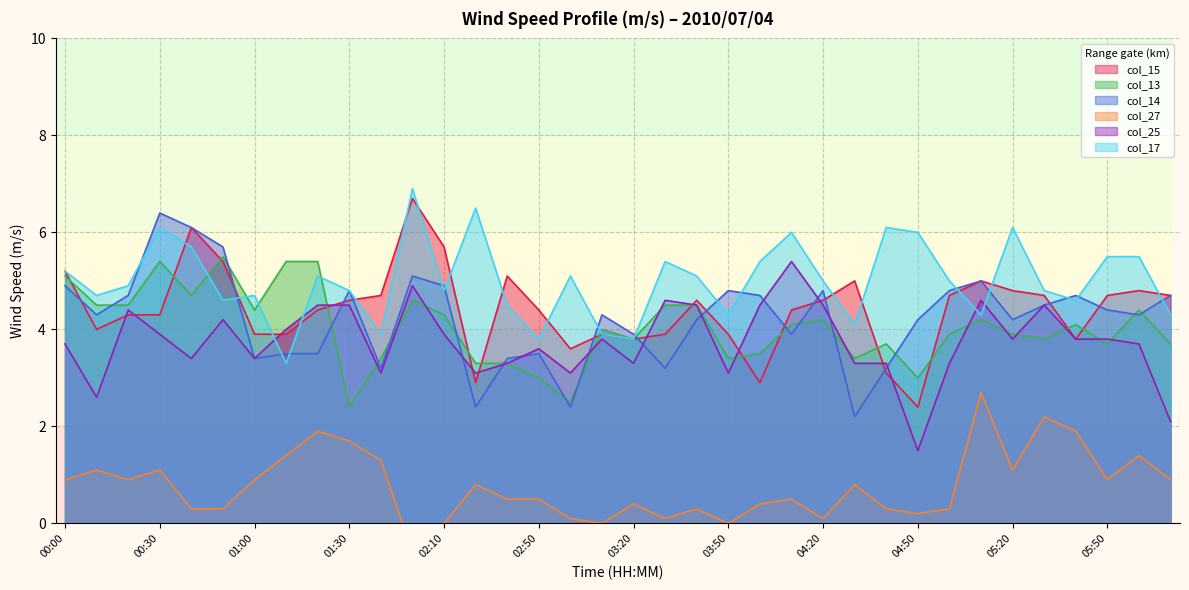

How many lines are shown in the chart?

6